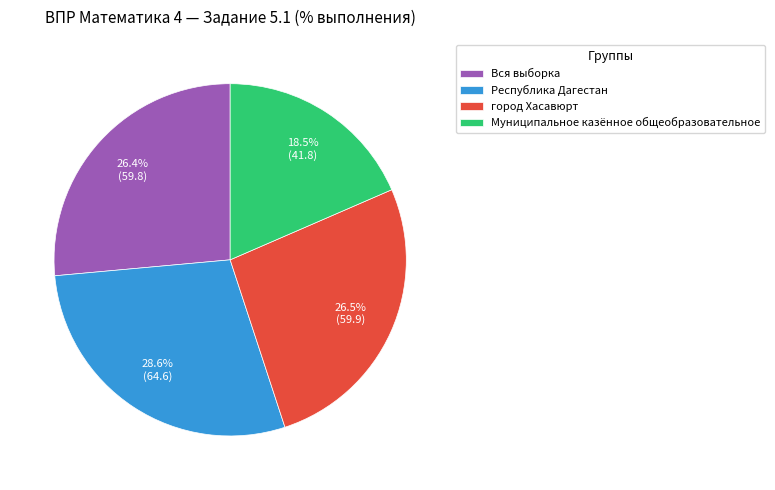

Between Вся выборка and Муниципальное казённое общеобразовательное, which is larger?

Вся выборка